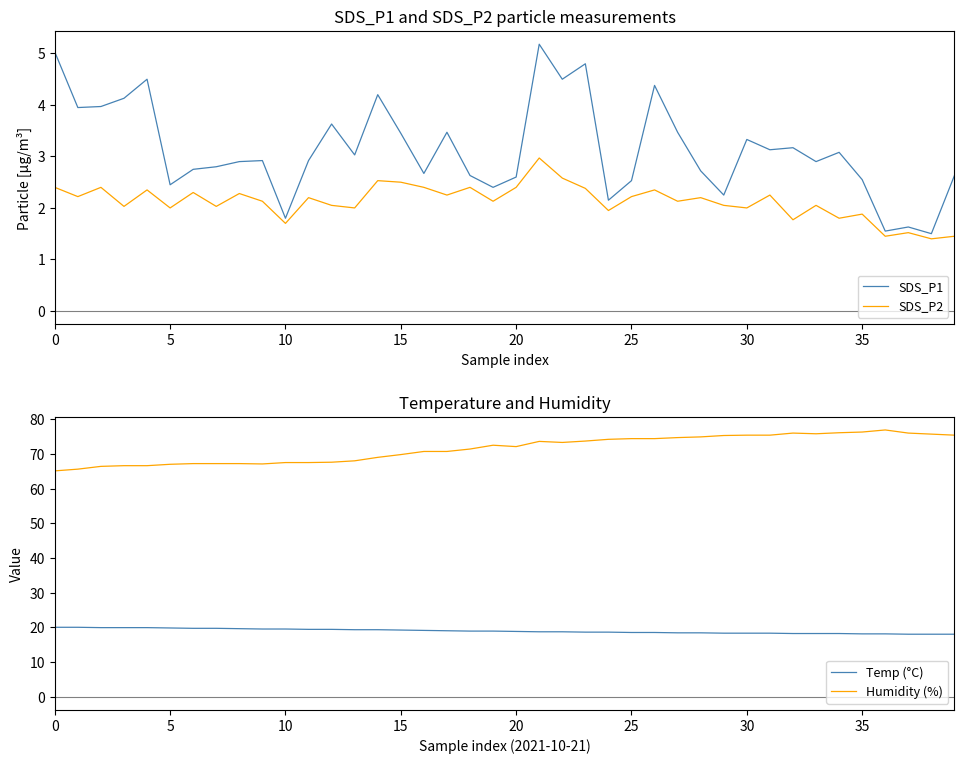

True or false: SDS_P2 has more than 2 points higher than both neighbors.

True